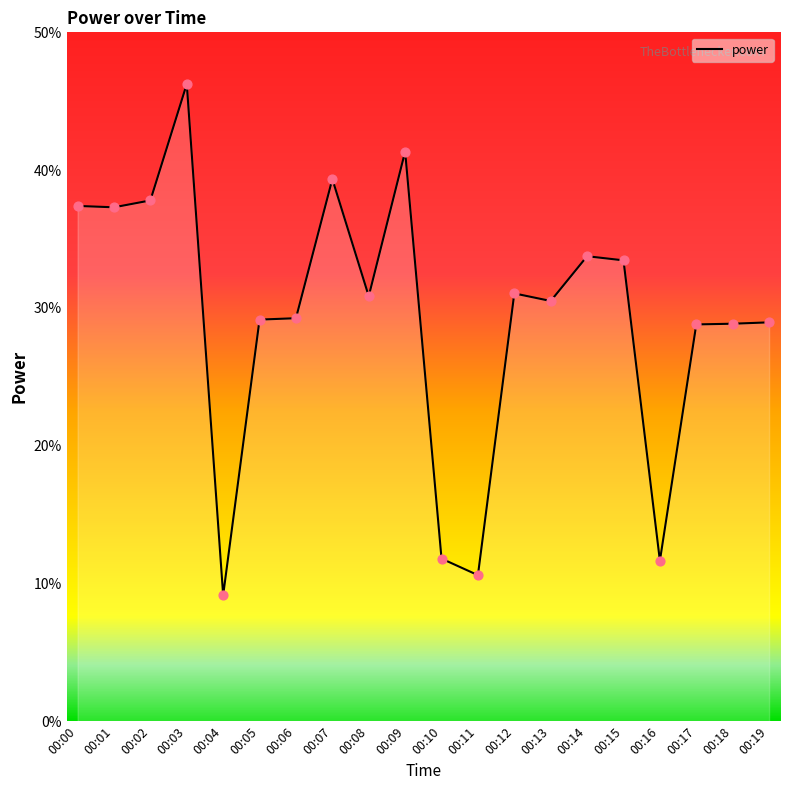

Approximately how many times larger is the value at 00:08 compared to 00:19?

1.1